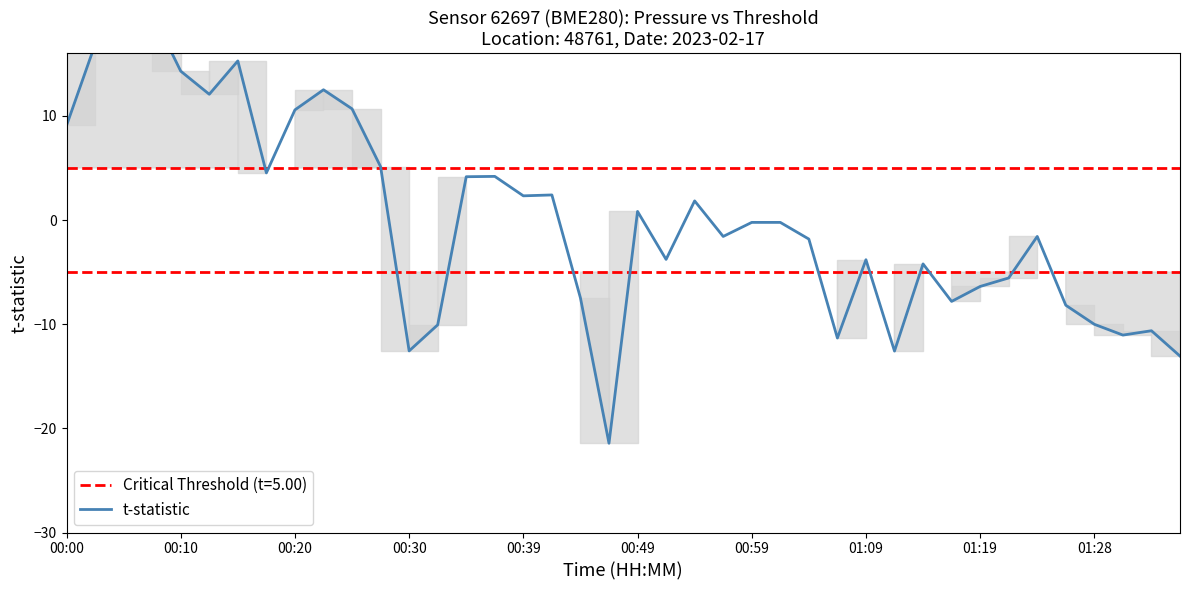

How many lines are shown in the chart?

1